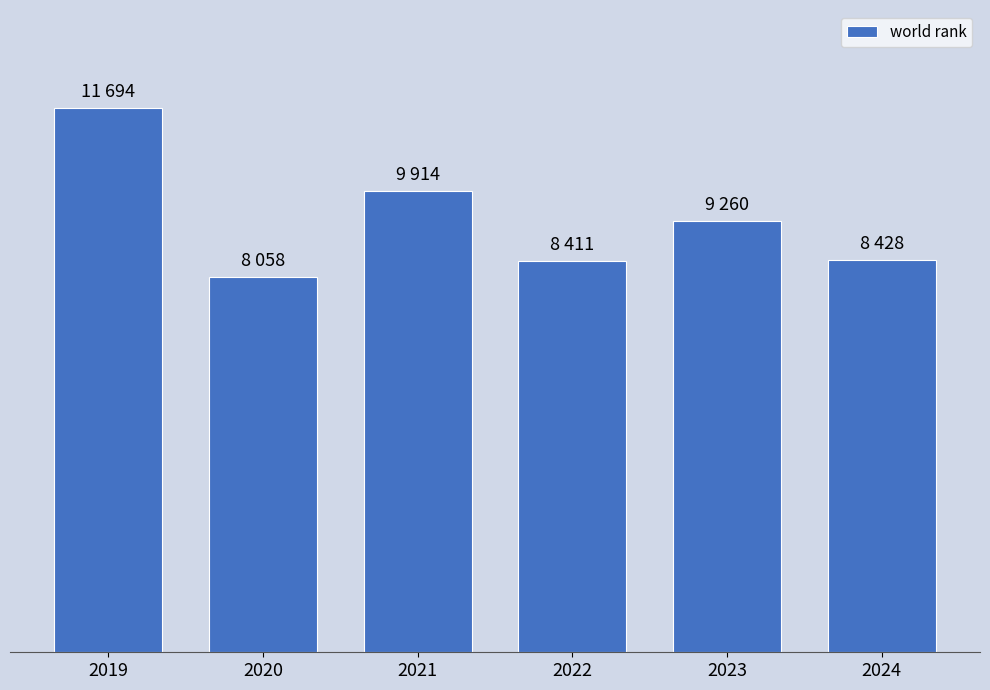

At which label does the data first exceed 9260?

2019